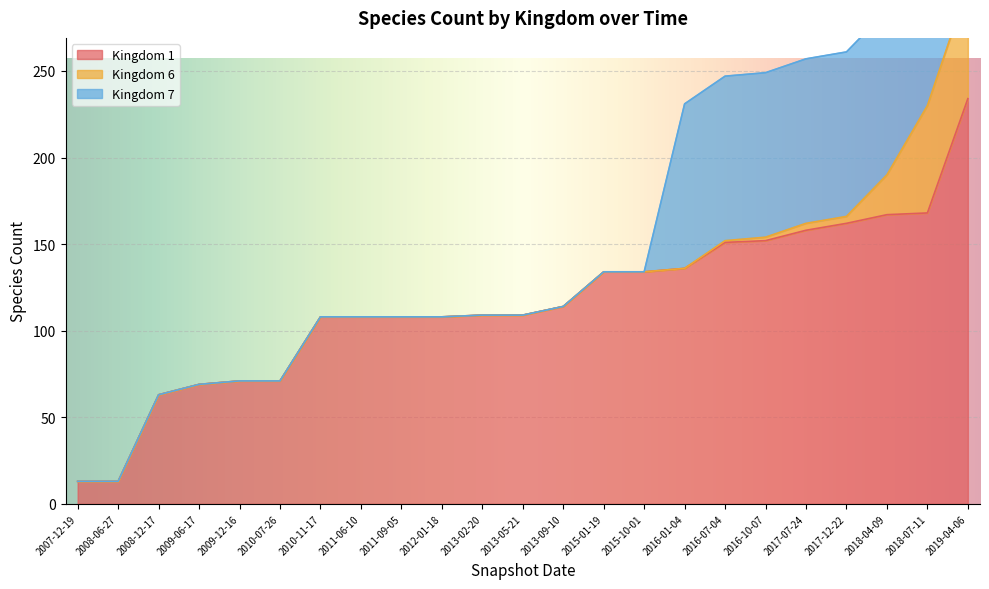

What is the maximum value shown in the chart?

234